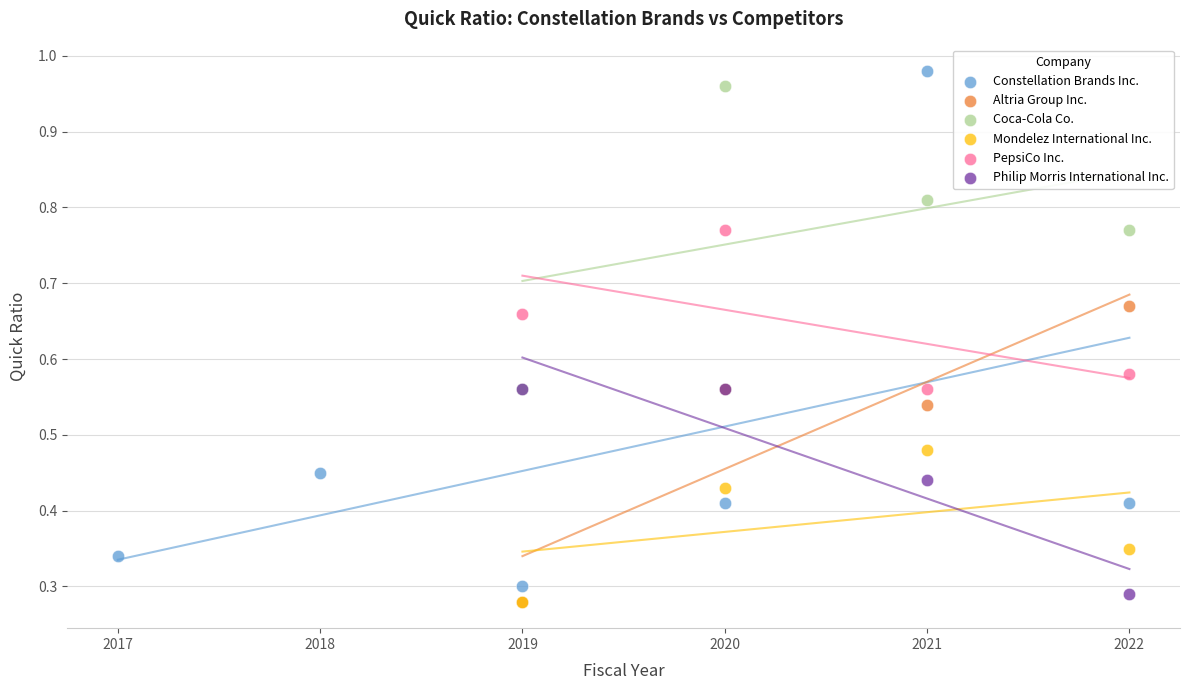

Which series has the widest spread of Y values?

Constellation Brands Inc.